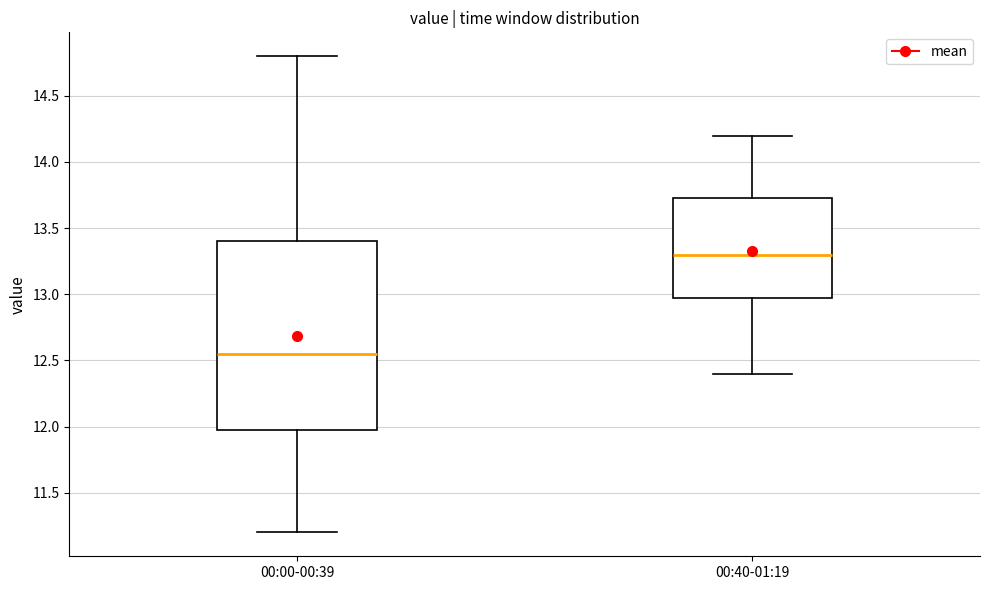

Which box's median line is the highest?

00:40-01:19